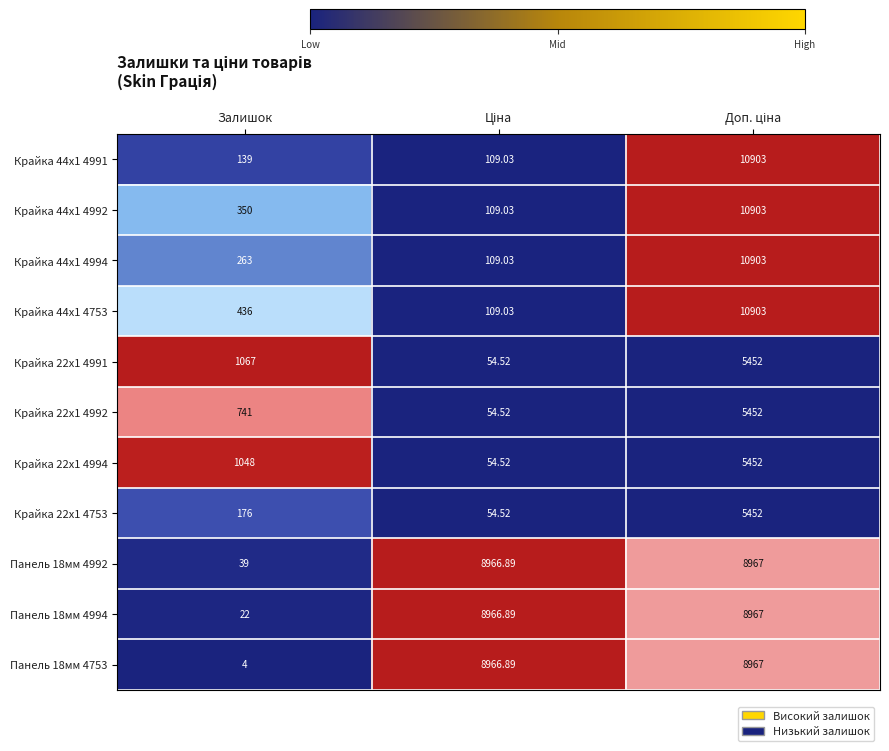

At which label is Крайка 22x1 4753 closest to 2753?

Залишок